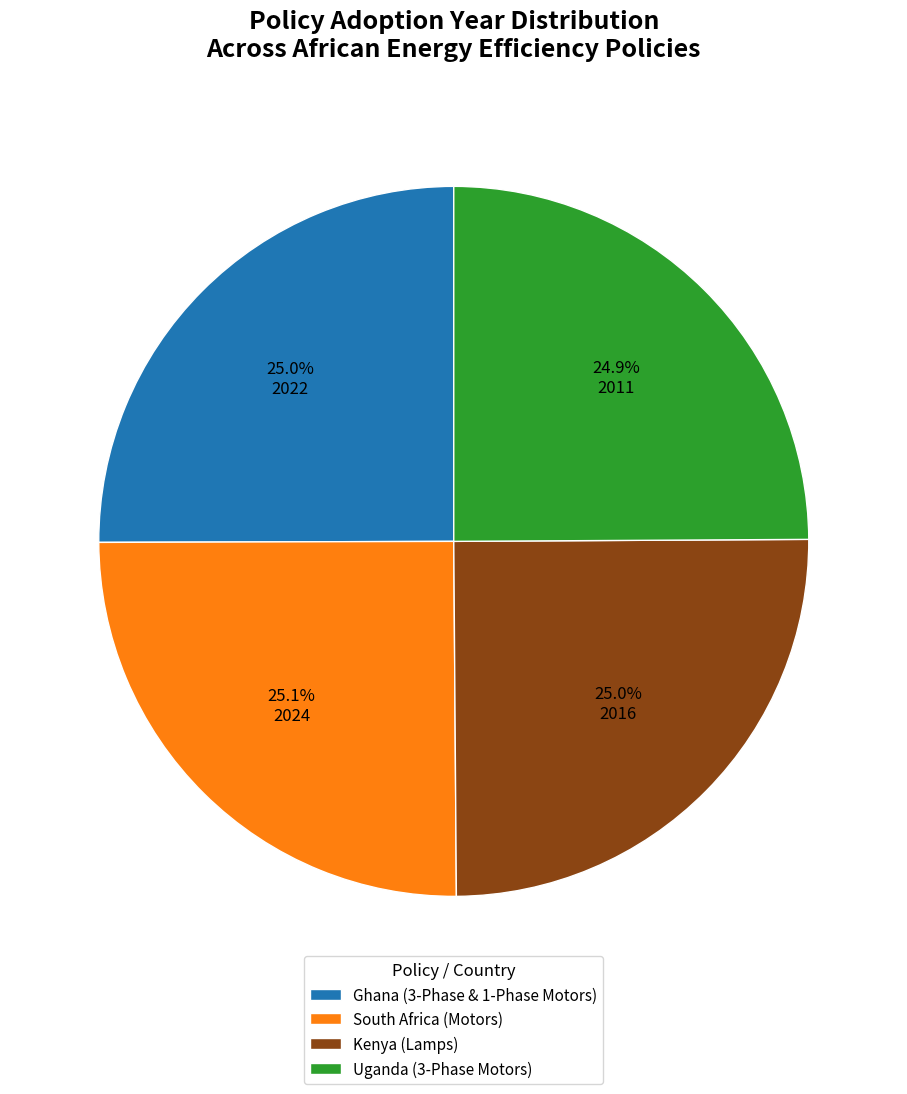

What is the ratio of the value at Uganda (3-Phase Motors) to the value at South Africa (Motors)?

1.0